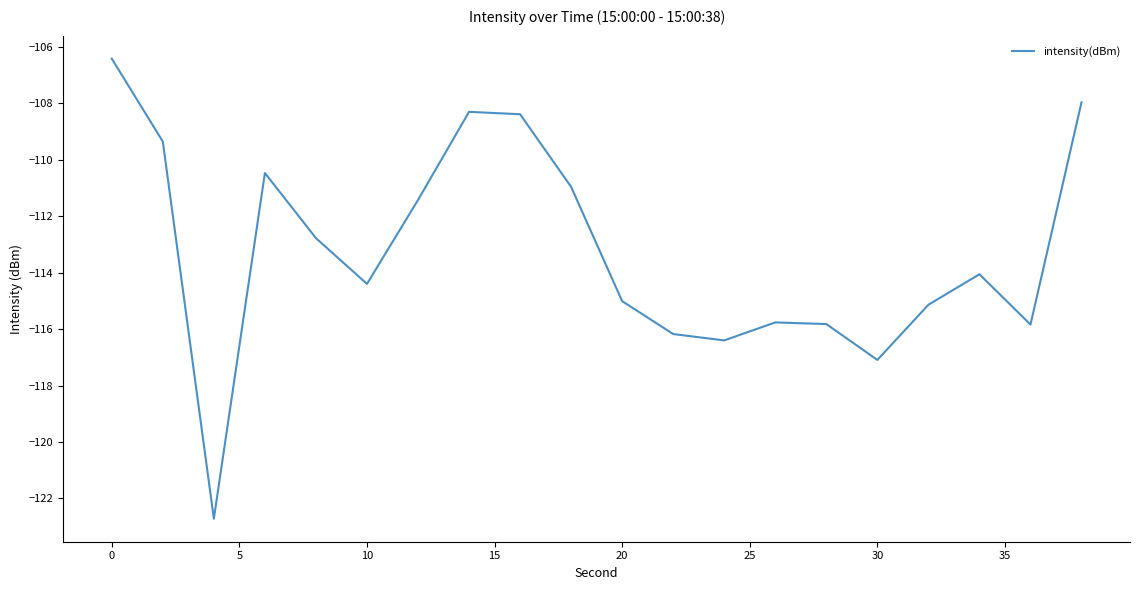

What is the difference between the maximum and minimum values?

16.3